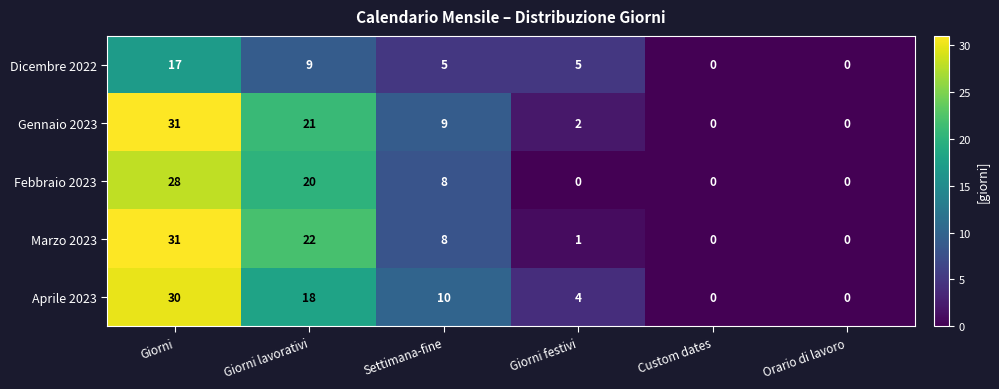

Which series changed the most between Giorni lavorativi and Custom dates?

Marzo 2023